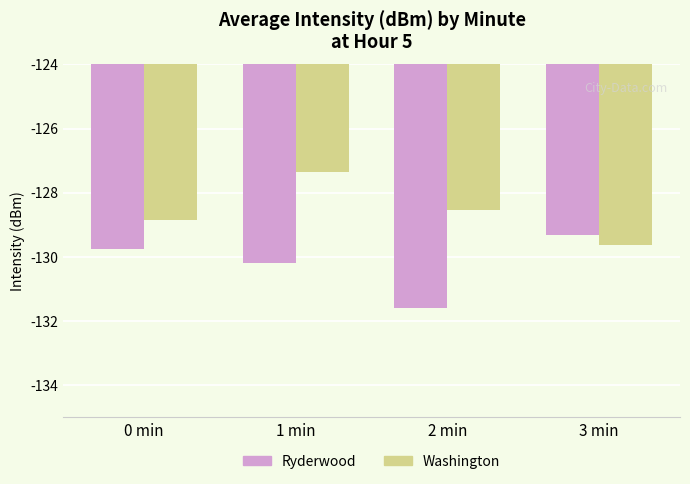

What is the value of the Ryderwood bar at the 3rd from the left?

-131.6